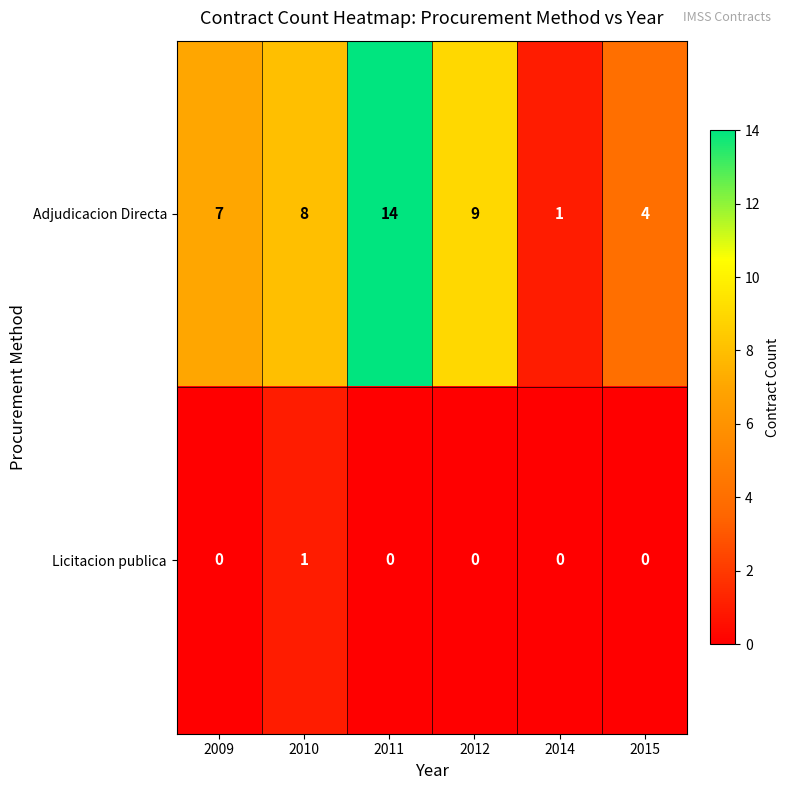

Rank the series at 2011 from highest to lowest value.

Adjudicacion Directa, Licitacion publica